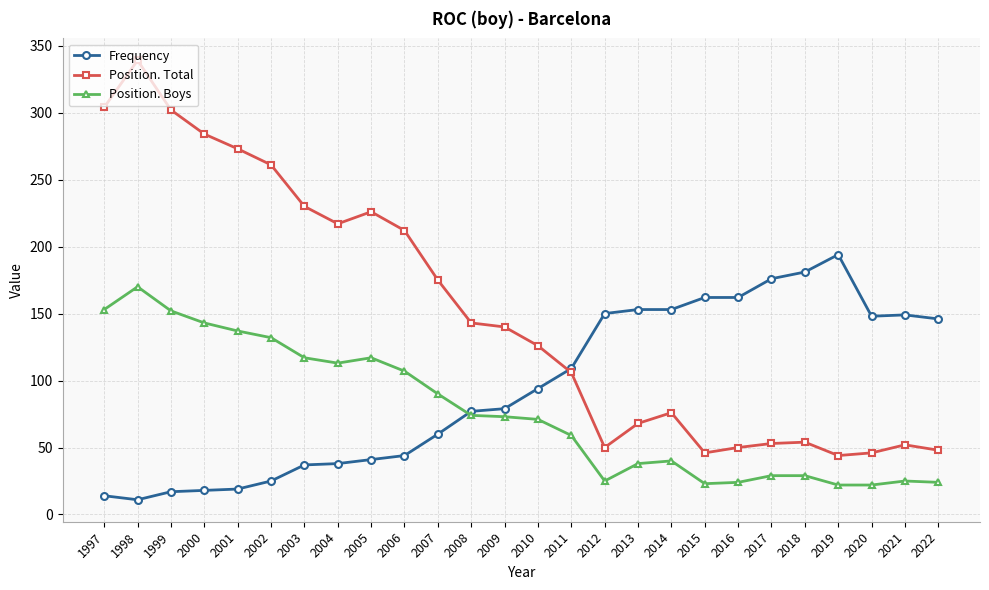

Is it true that Position. Total equals 284 at 2000?

True